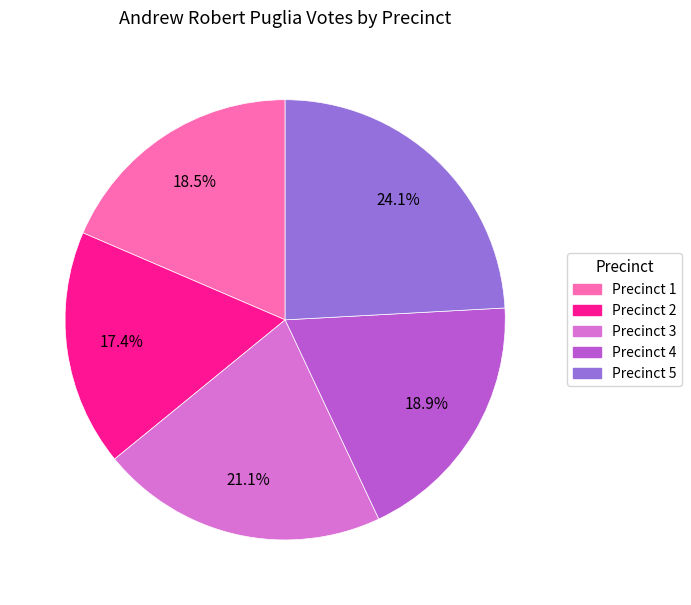

Is there any slice that represents more than half of the pie?

No